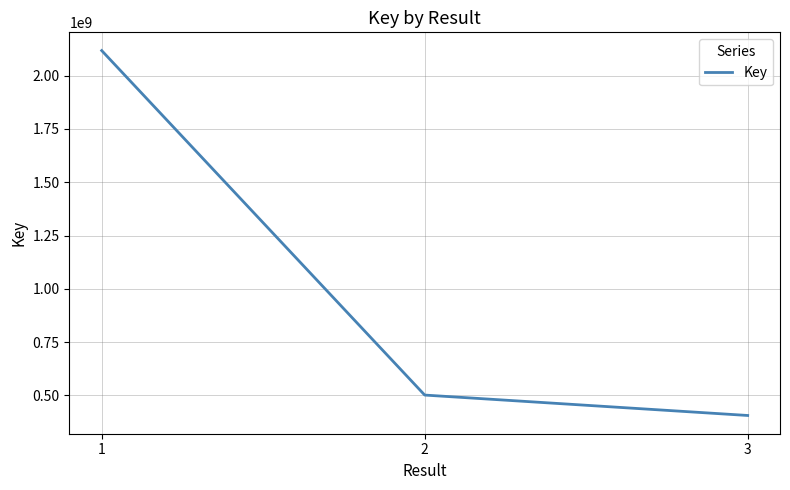

Reading left to right, extract all data points from this chart.

1=2116898537	2=502008212	3=406316785